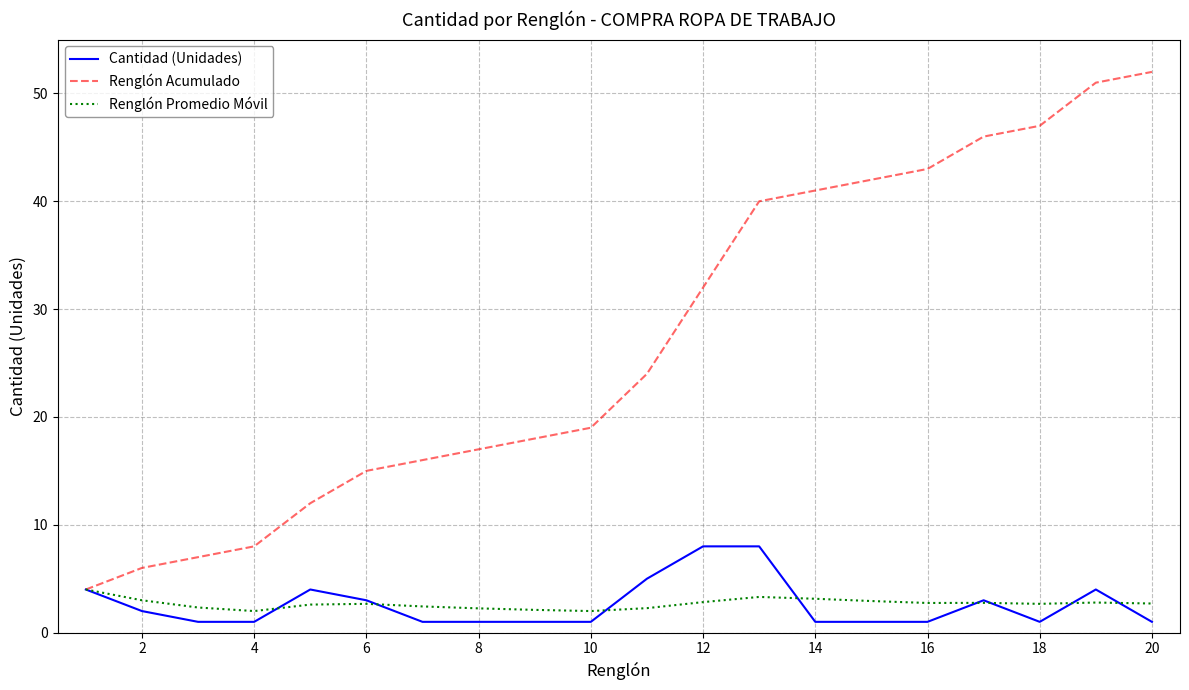

Which series has the widest spread of values?

Renglón Acumulado